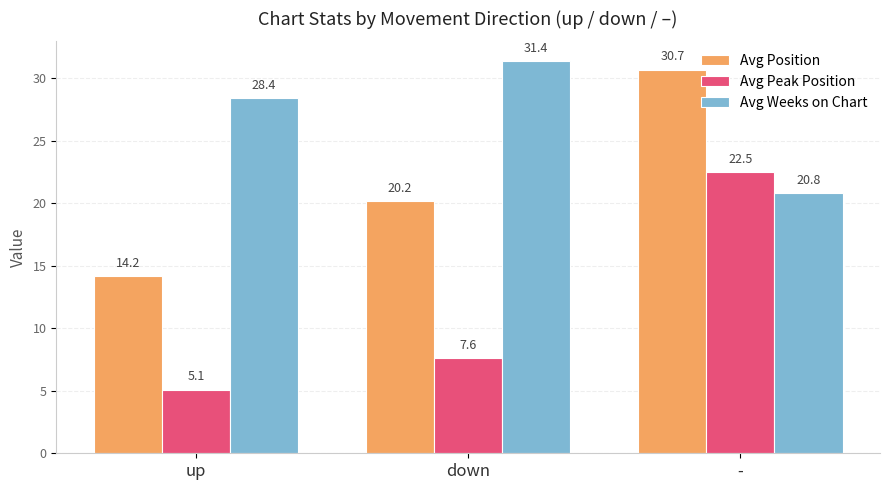

Are the bars horizontal?

No